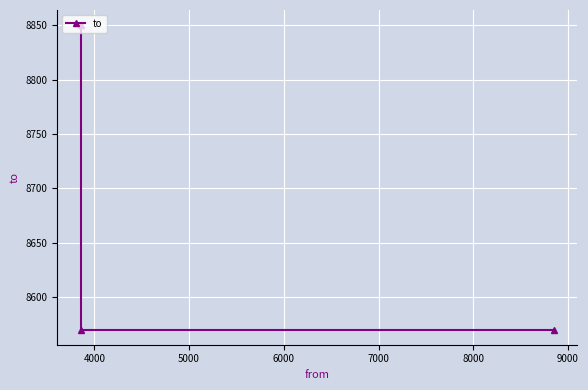

The chart shows a value of 3045 at 4000. True or false?

False